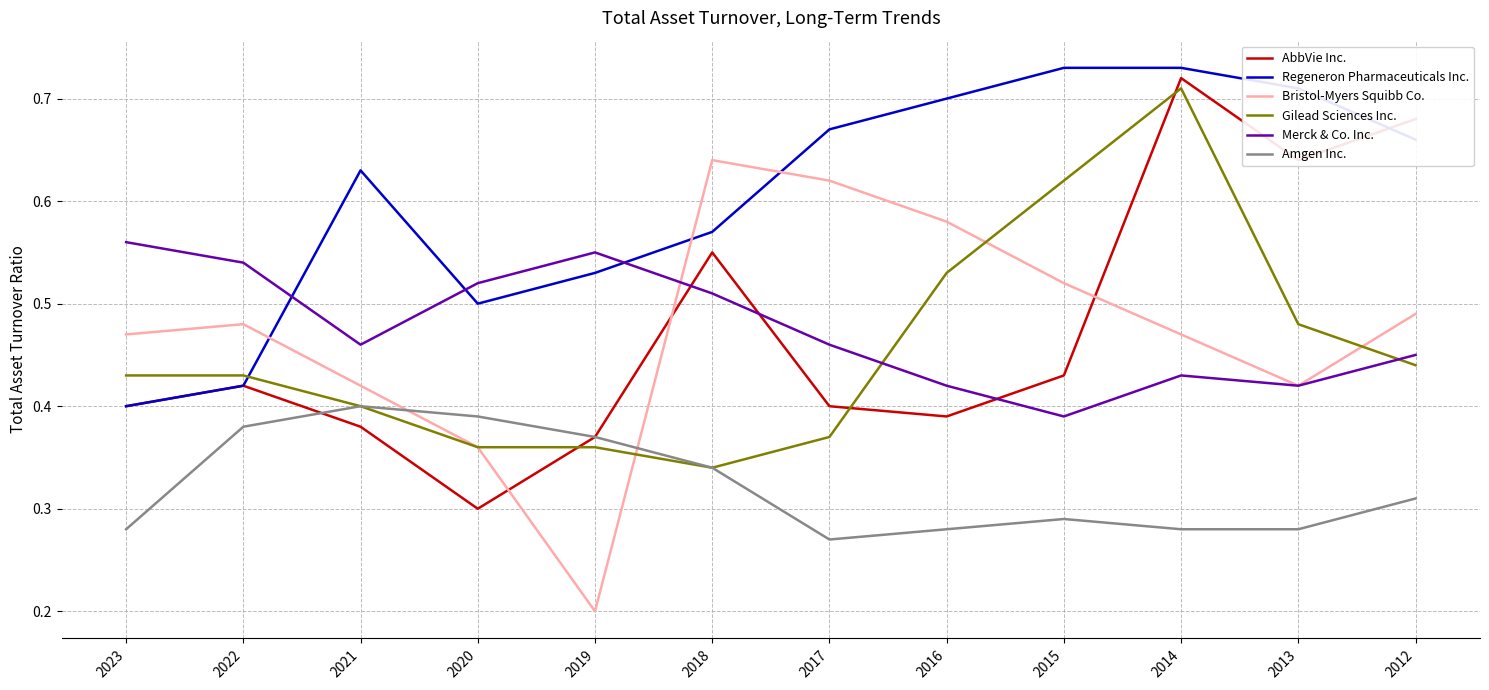

Rank the series by their maximum value, from highest to lowest.

Regeneron Pharmaceuticals Inc., AbbVie Inc., Gilead Sciences Inc., Bristol-Myers Squibb Co., Merck & Co. Inc., Amgen Inc.